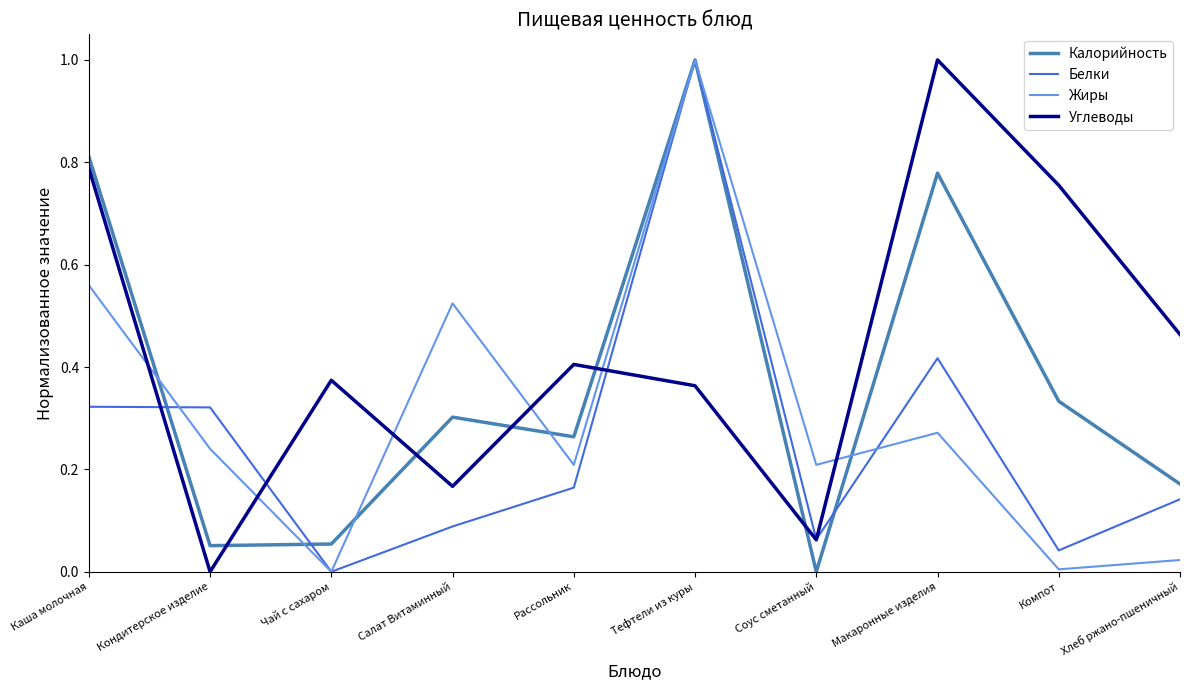

How many categories are shown in the chart?

10